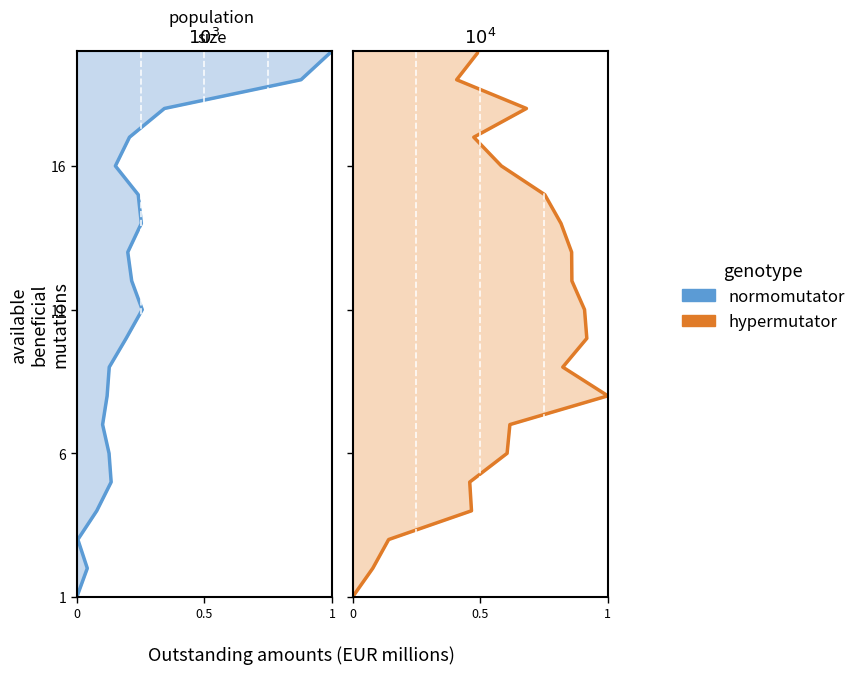

How many series are shown in this chart?

2